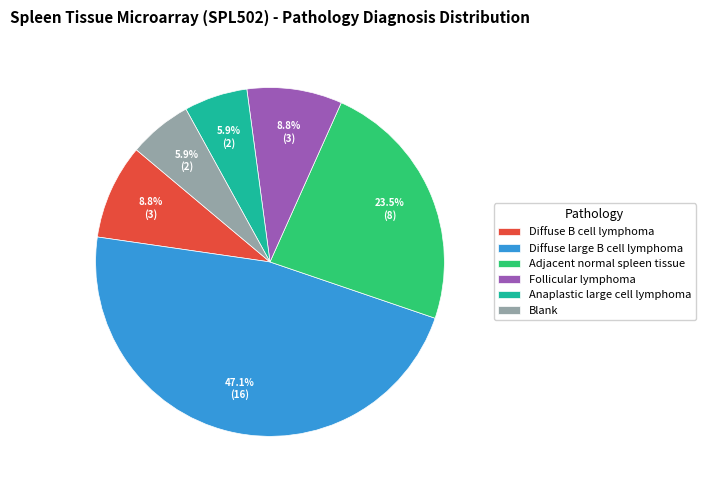

What percentage do Anaplastic large cell lymphoma and Follicular lymphoma together represent?

14.7%